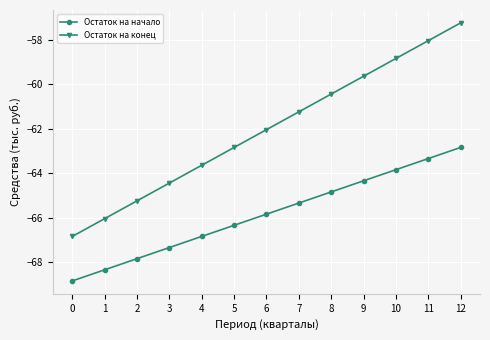

What is the lowest value of the Остаток на конец series?

-66.8